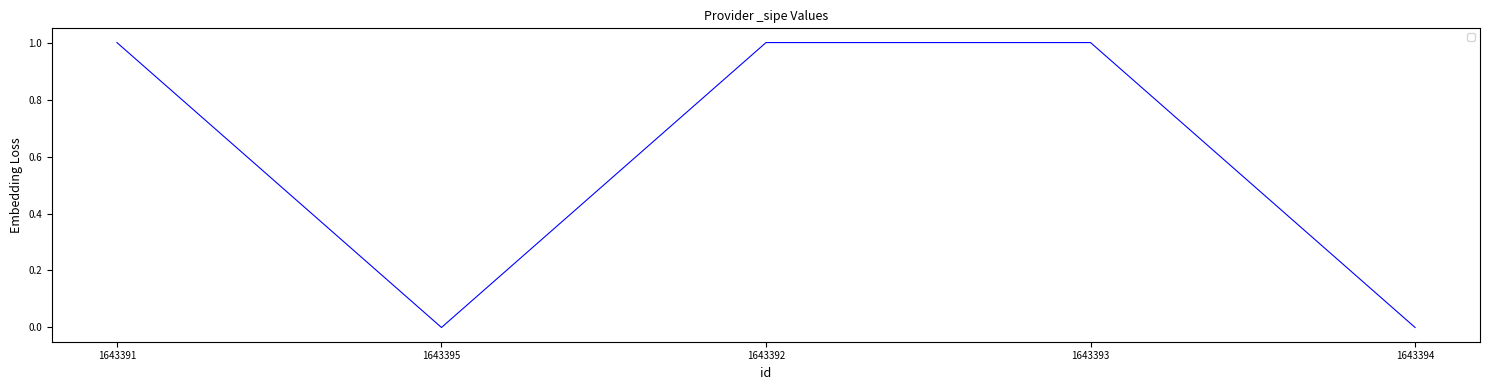

Does the chart display data point markers on the line(s)?

No